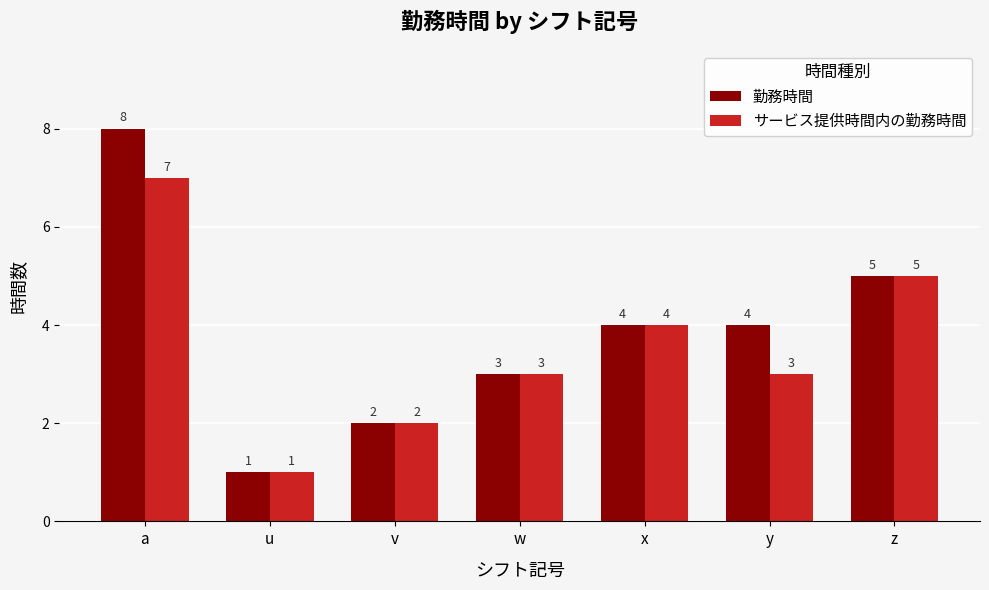

Reading left to right, what are all the values shown in this chart?

勤務時間: 8	1	2	3	4	4	5
サービス提供時間内の勤務時間: 7	1	2	3	4	3	5